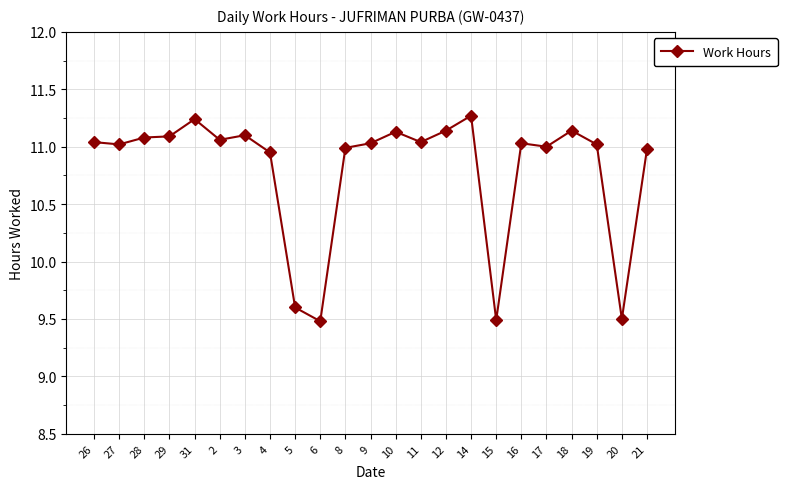

The chart shows a value of 6.6 at 14. True or false?

False